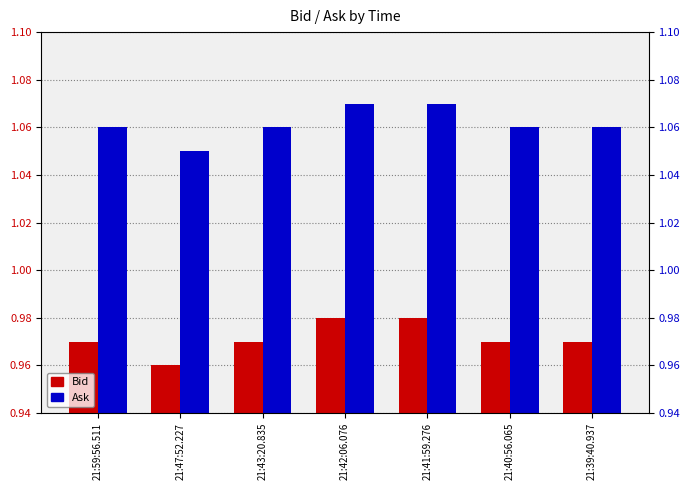

Which series has the widest spread of values?

Bid